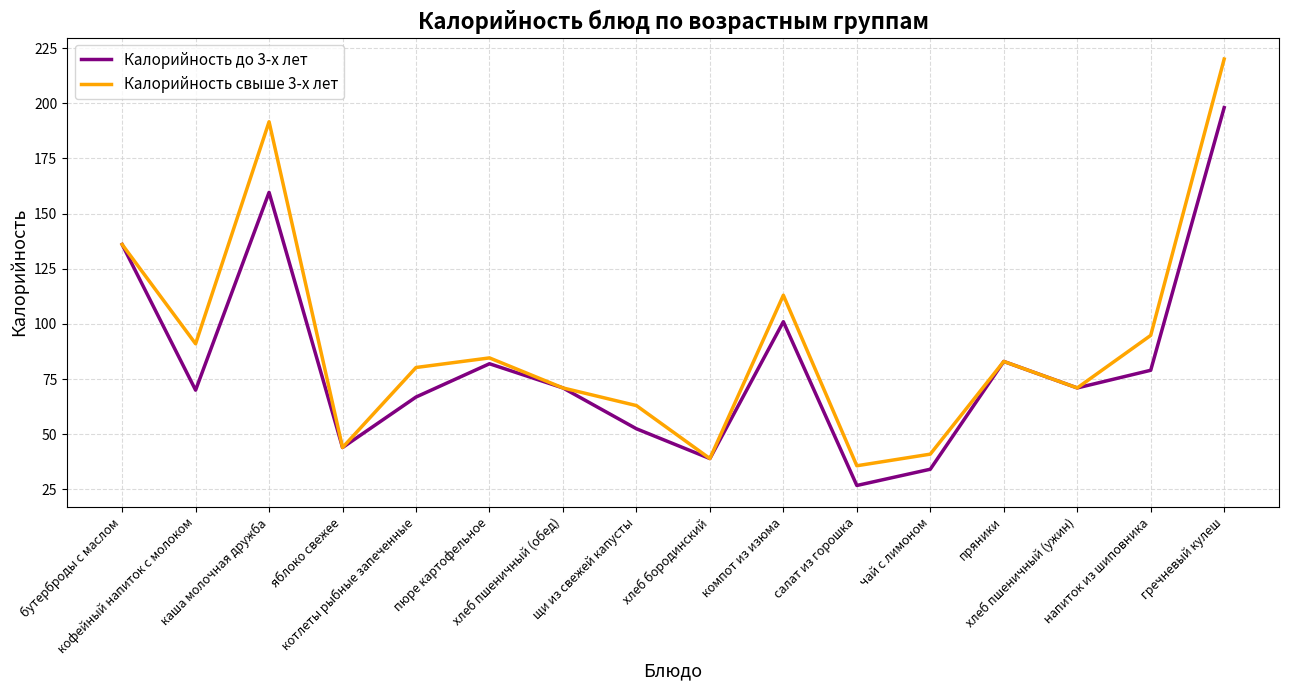

Which series has the largest total across all categories?

Калорийность свыше 3-х лет